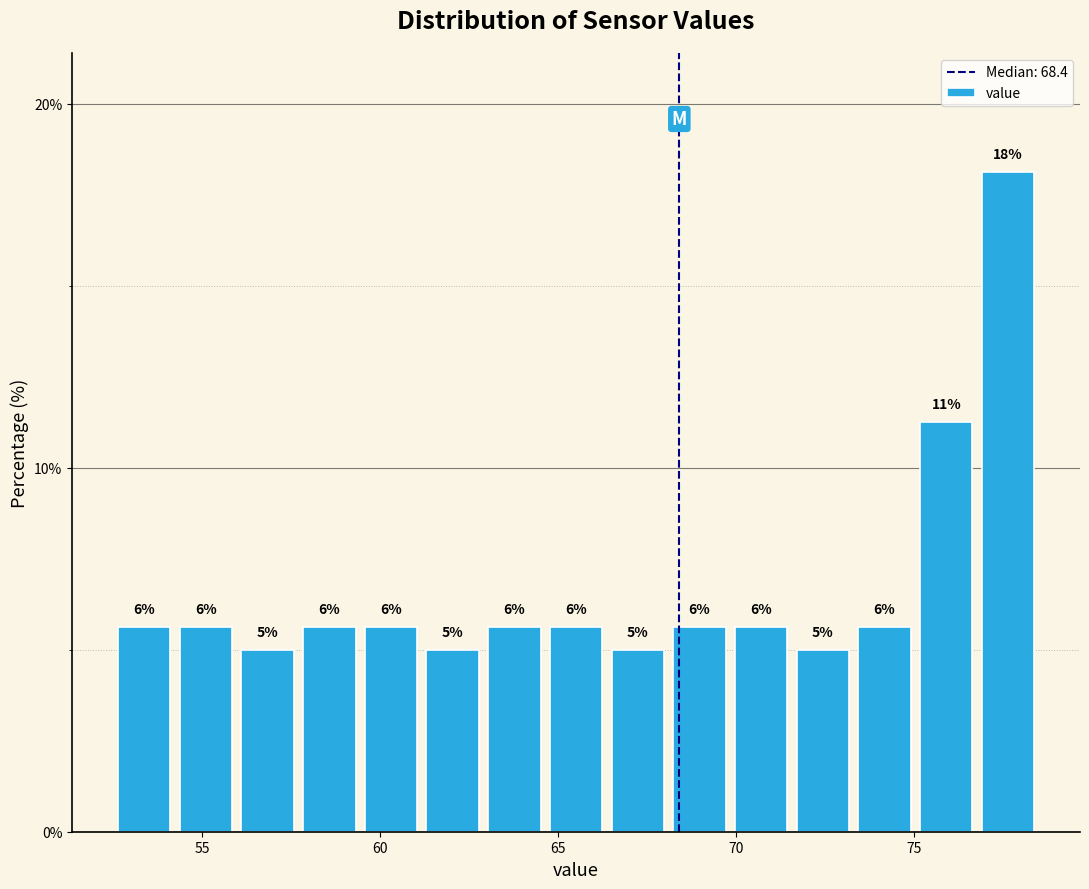

Read against the x-axis, roughly where is the centre of the tallest bar?

77.5